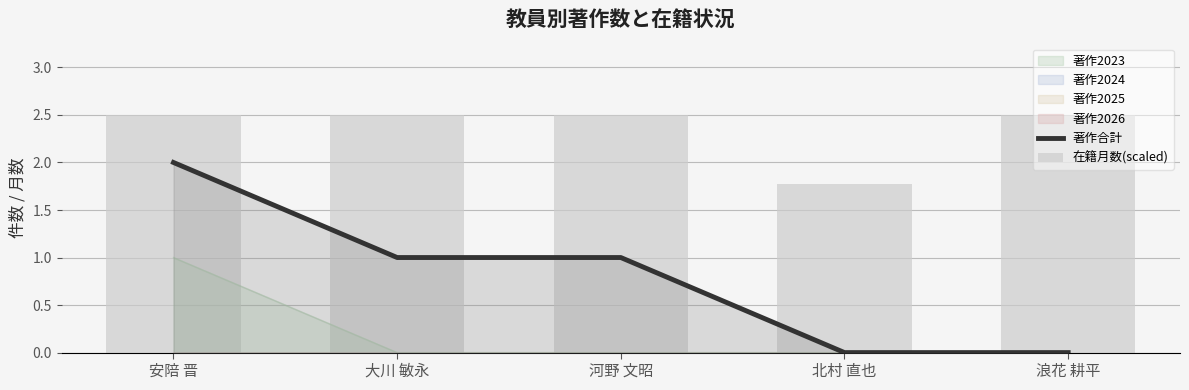

At how many categories does at least one series exceed 1?

5